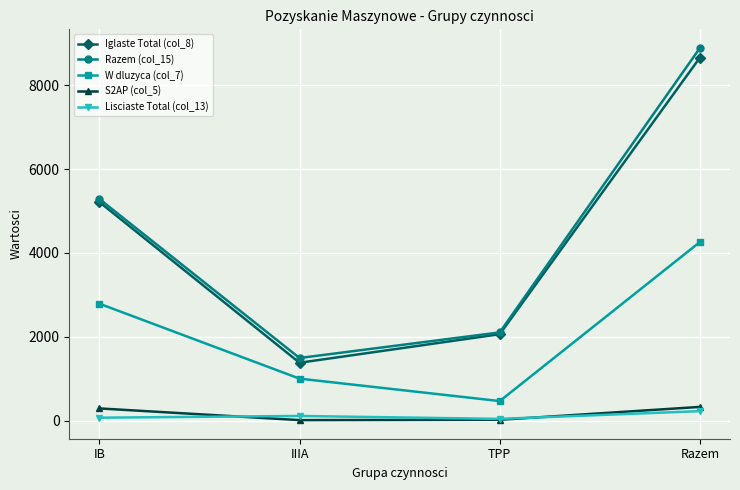

In W dluzyca (col_7), how many points are lower than both neighbors (excluding endpoints)?

1